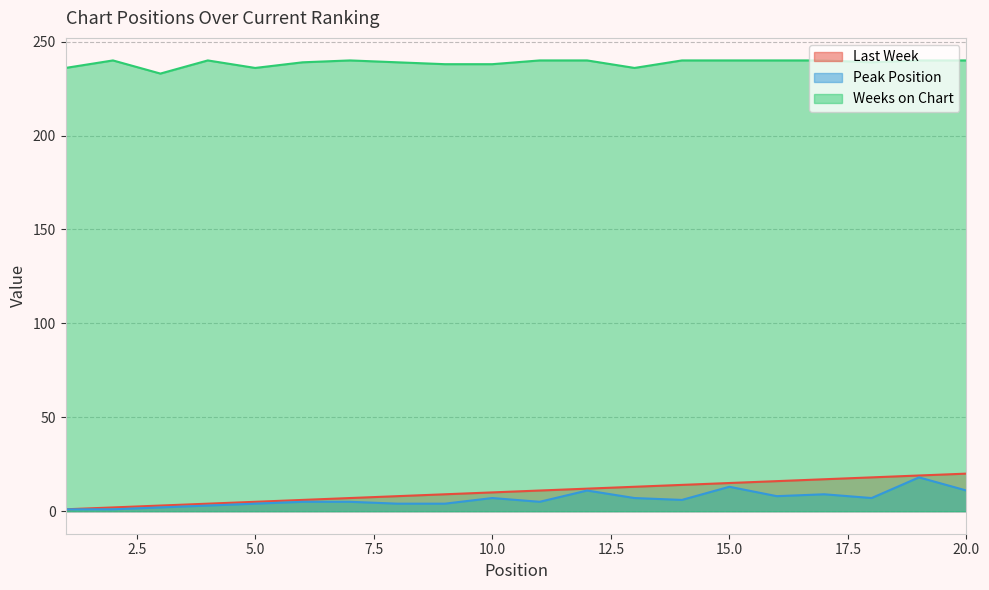

True or false: Peak Position and Last Week cross at least once.

False